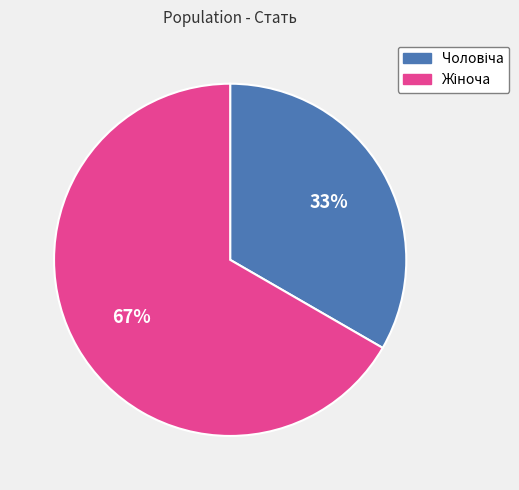

Does any single category account for the majority?

Yes